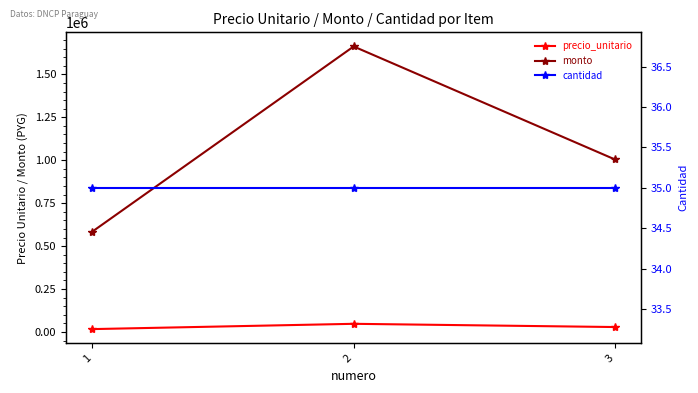

At which category is the sum across all series the highest?

2